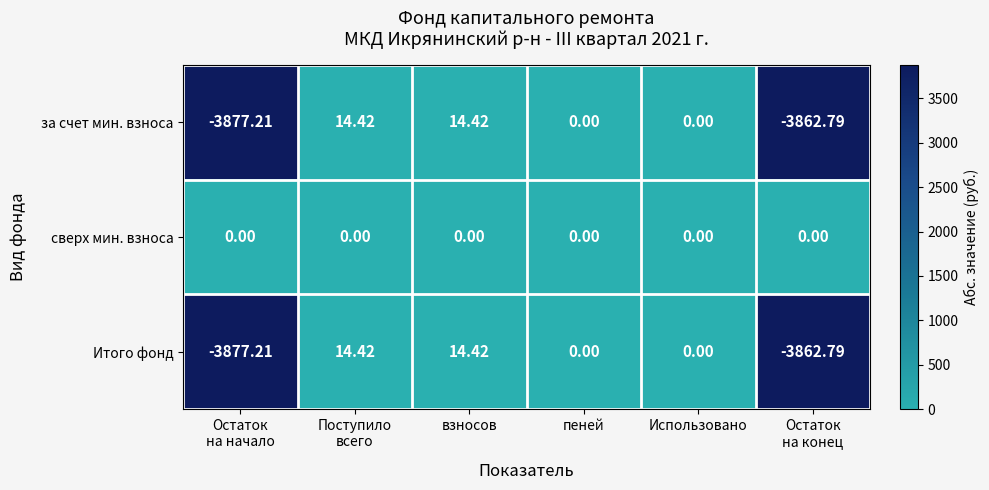

Which series has the largest total across all categories?

сверх мин. взноса